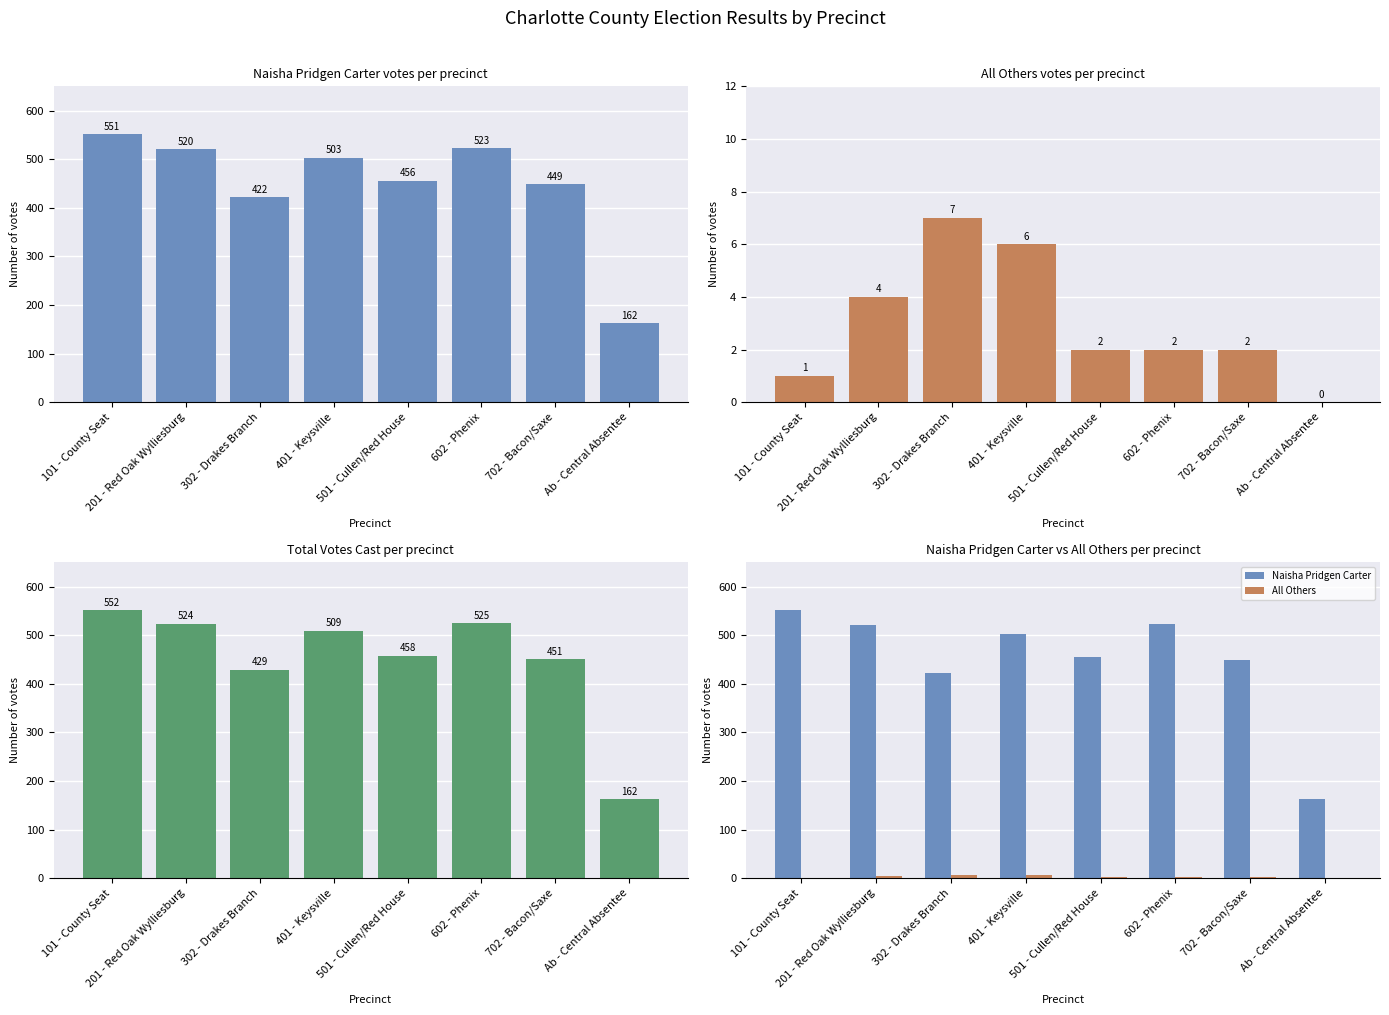

What is the difference between the highest and lowest values at 401 - Keysville?

503